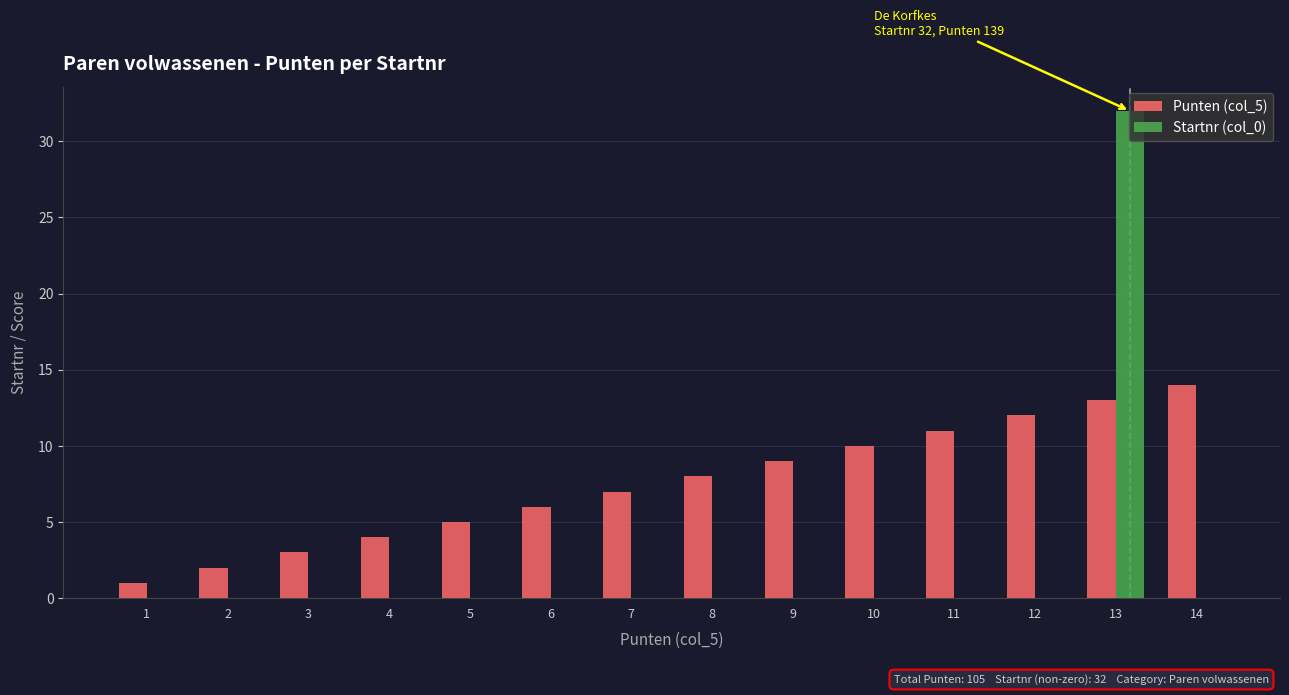

The value of Startnr (col_0) at 10 is 0. True or false?

True